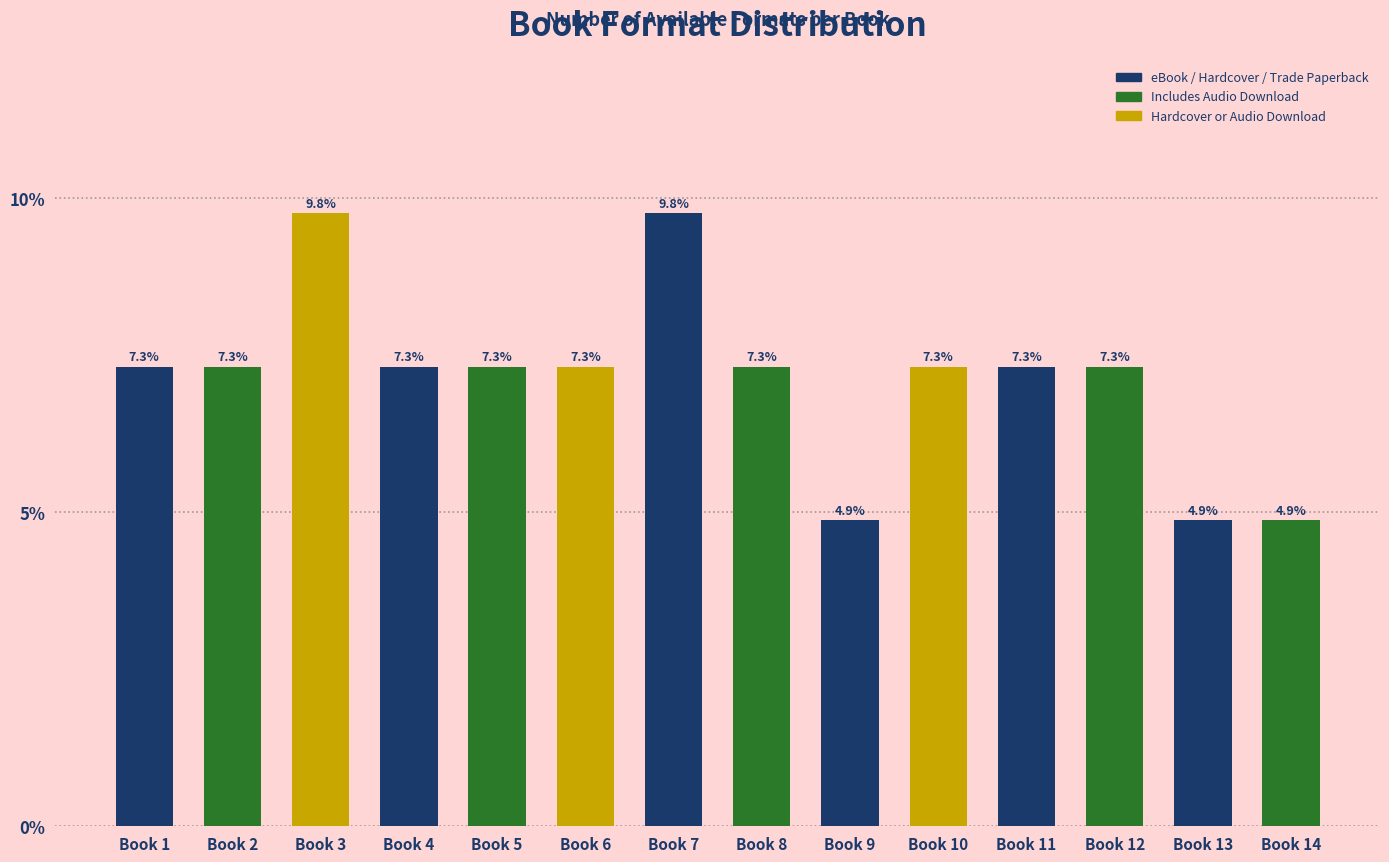

Reading left to right, list all the values displayed in this chart.

7.3	7.3	9.8	7.3	7.3	7.3	9.8	7.3	4.9	7.3	7.3	7.3	4.9	4.9